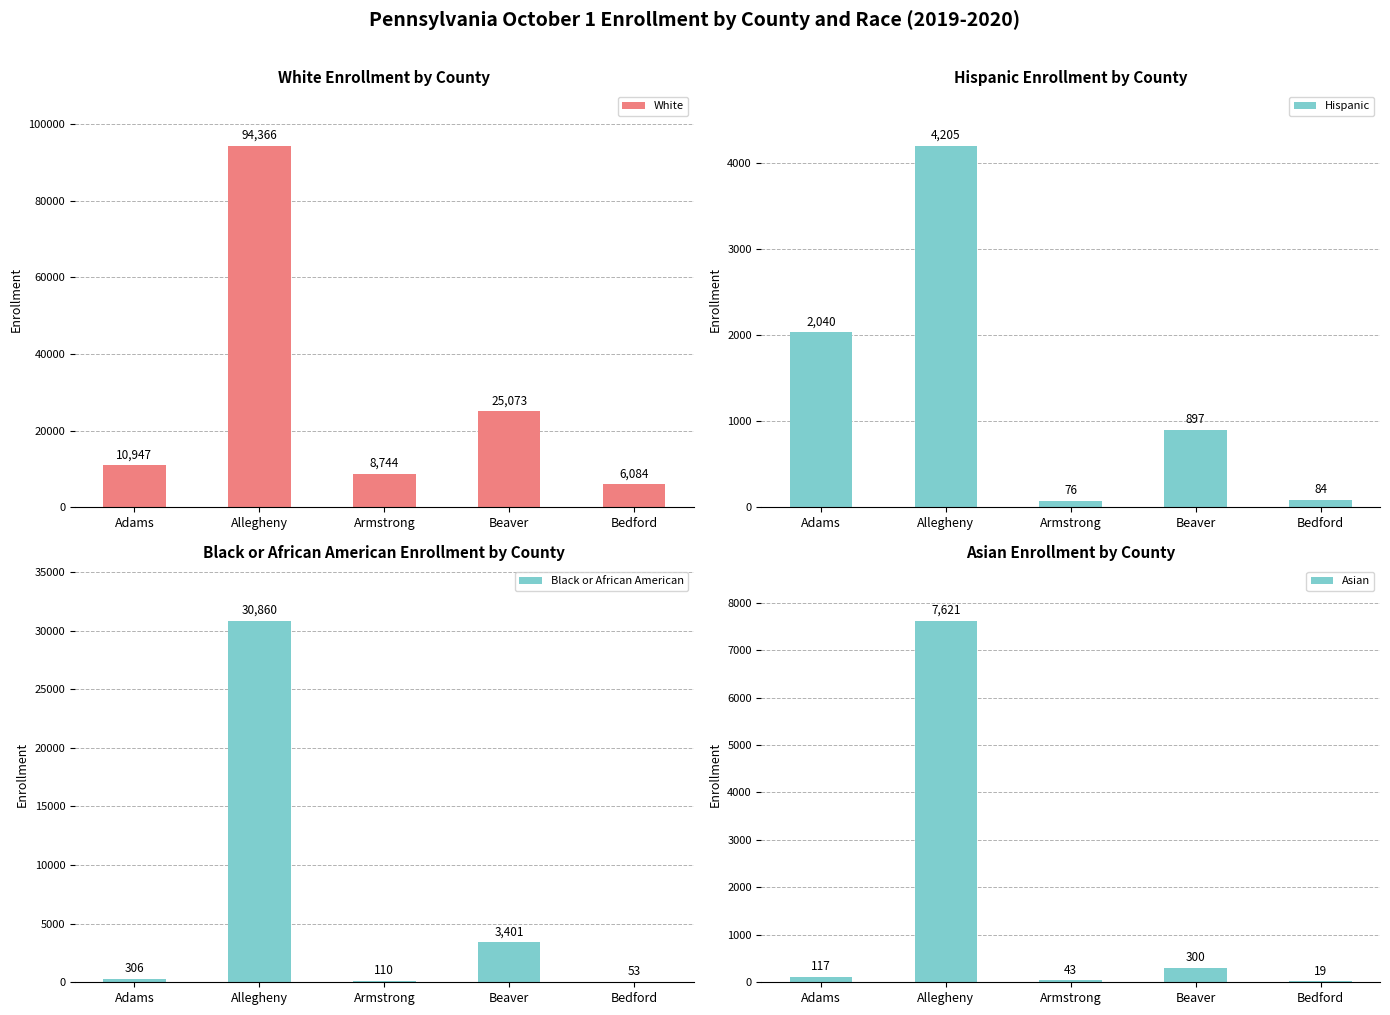

What is the value of the Asian bar at the 3rd from the left?

43